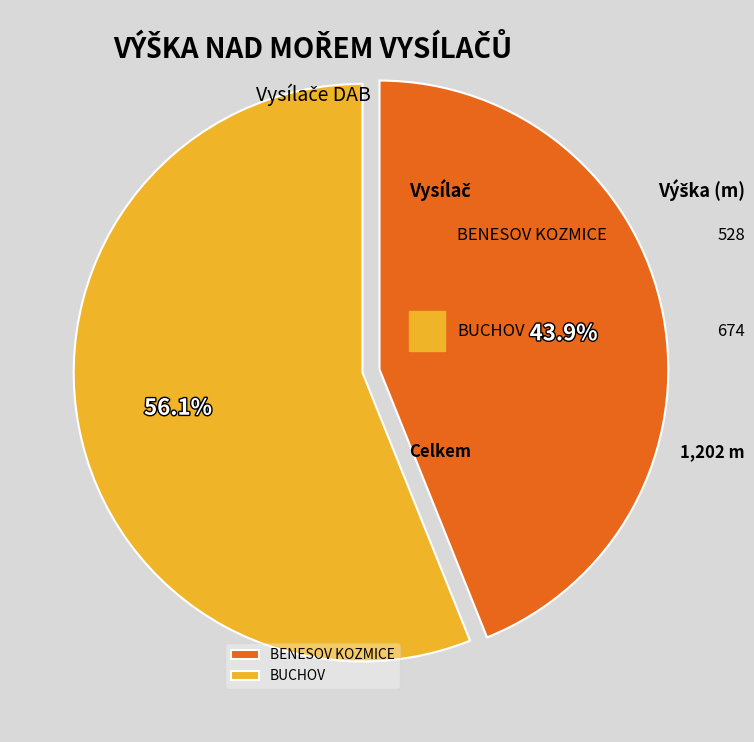

Which slice is the largest?

BUCHOV